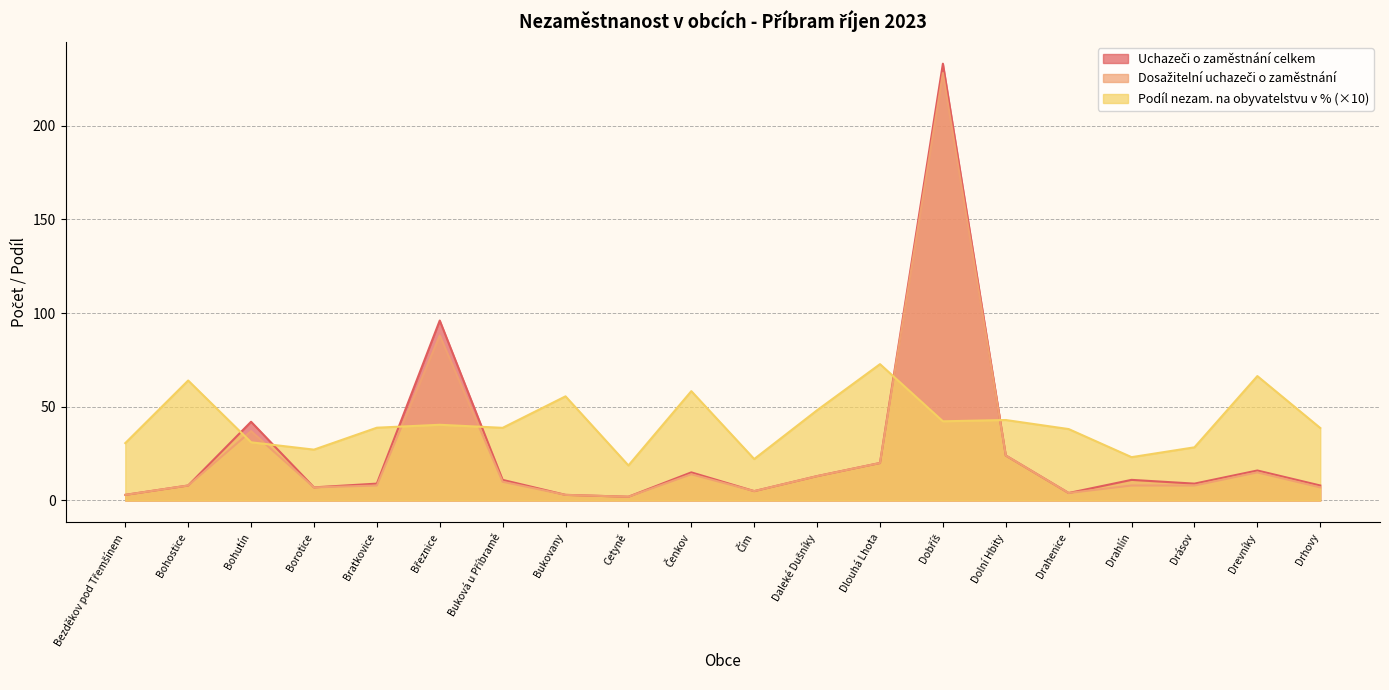

Reading left to right, list all the values displayed in this chart.

Uchazeči o zaměstnání celkem: 3.0	8.0	42.0	7.0	9.0	96.0	11.0	3.0	2.0	15.0	5.0	13.0	20.0	233.0	24.0	4.0	11.0	9.0	16.0	8.0
Dosažitelní uchazeči o zaměstnání: 3.0	8.0	37.0	7.0	8.0	88.0	10.0	3.0	2.0	14.0	5.0	13.0	20.0	228.0	24.0	4.0	8.0	8.0	15.0	7.0
Podíl nezam. na obyvatelstvu v %: 30.6	64.0	31.0	27.1	38.8	40.4	38.8	55.6	18.7	58.3	22.1	48.2	72.7	42.2	42.9	38.1	23.1	28.4	66.4	38.7